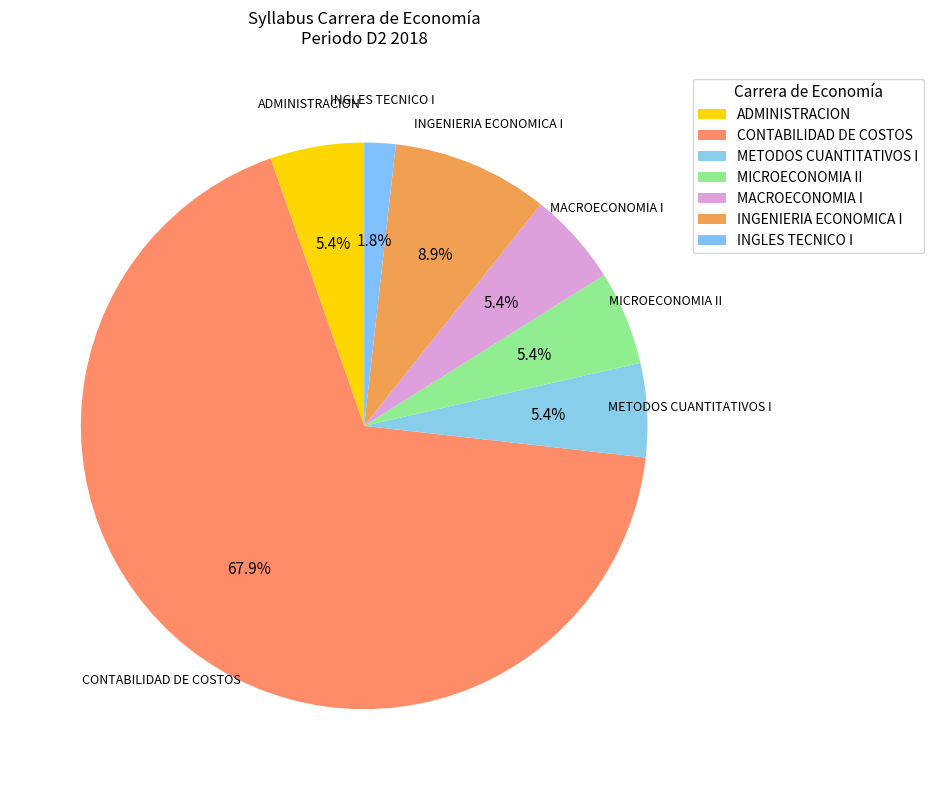

How many slices are in this pie chart?

7